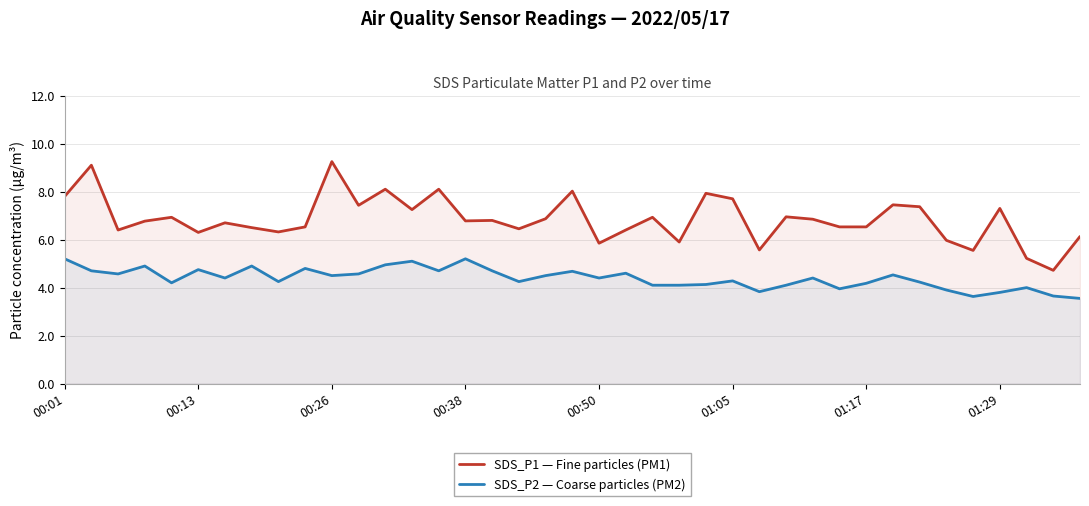

List the series in order of their overall mean, highest first.

SDS_P1 — Fine particles (PM1), SDS_P2 — Coarse particles (PM2)